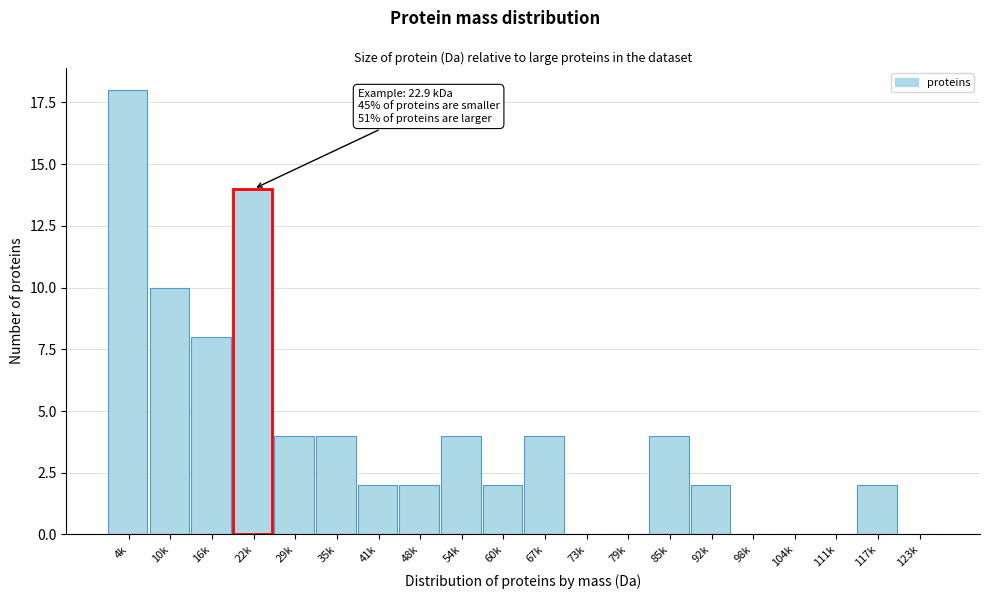

Reading right to left, list all the values displayed in this chart.

123k=0	117k=2	111k=0	104k=0	98k=0	92k=2	85k=4	79k=0	73k=0	67k=4	60k=2	54k=4	48k=2	41k=2	35k=4	29k=4	22k=14	16k=8	10k=10	4k=18